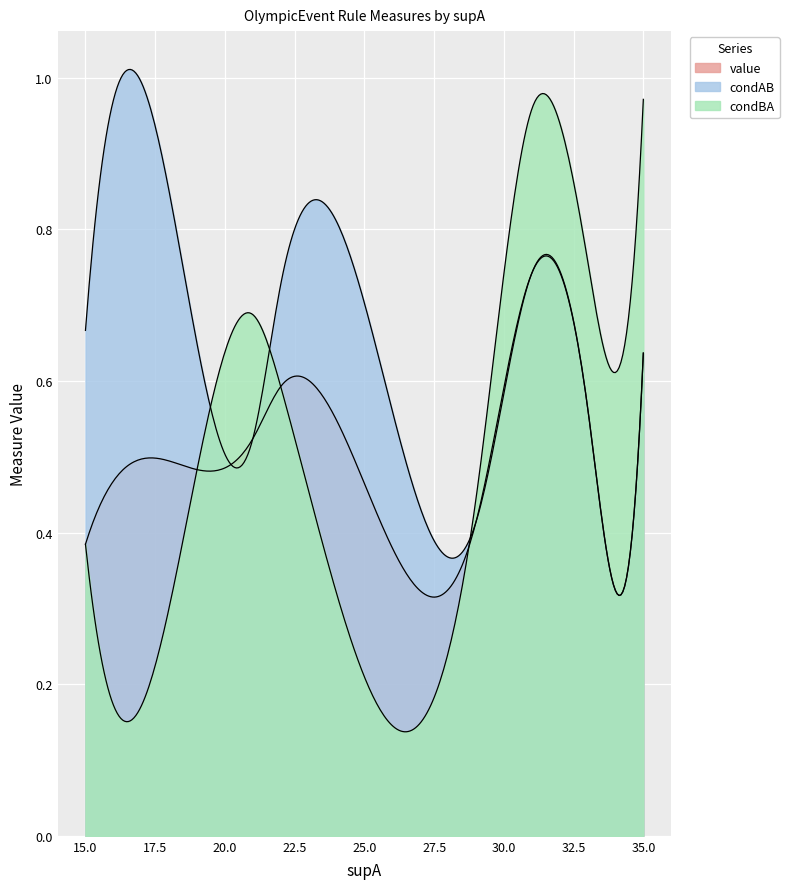

Is it true that value equals 0.7 at 4?

True